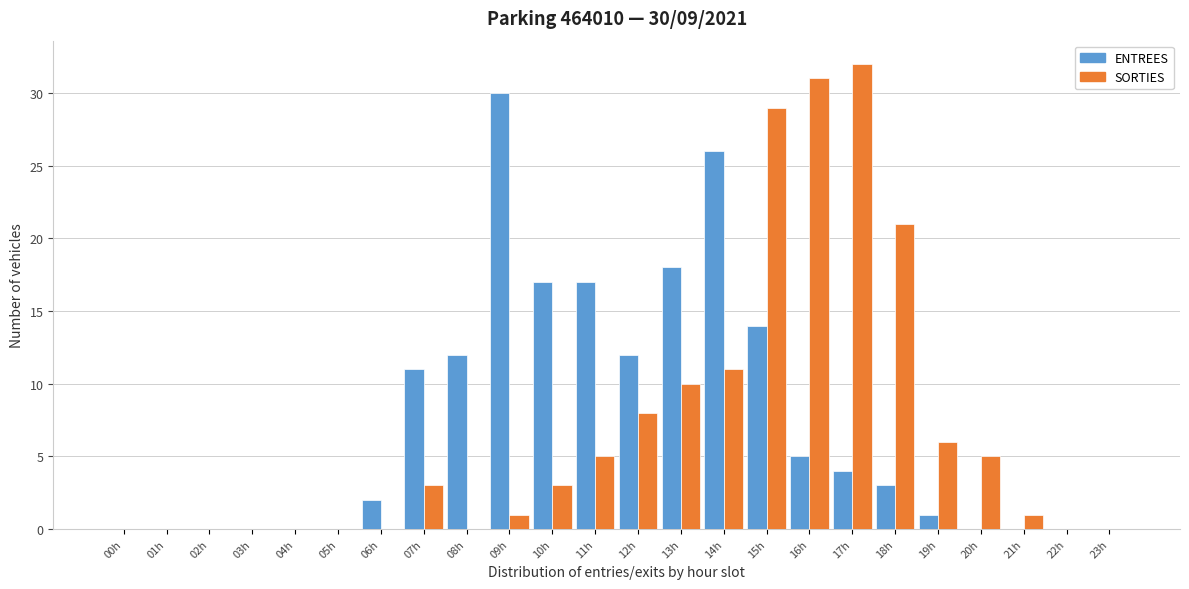

What is the sum of all SORTIES values?

166